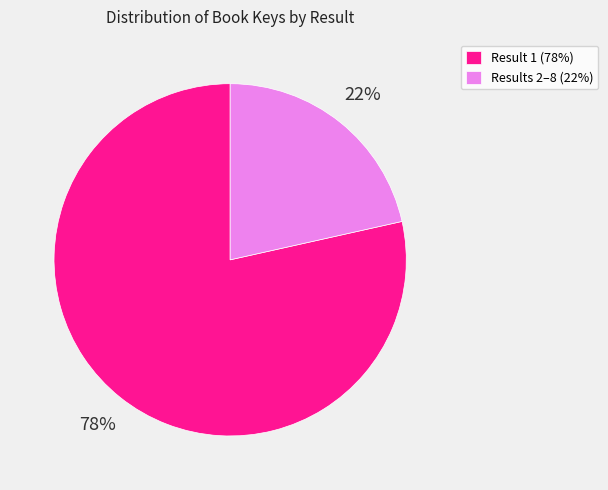

Between Result 1 (78%) and Results 2–8 (22%), which is larger?

Result 1 (78%)